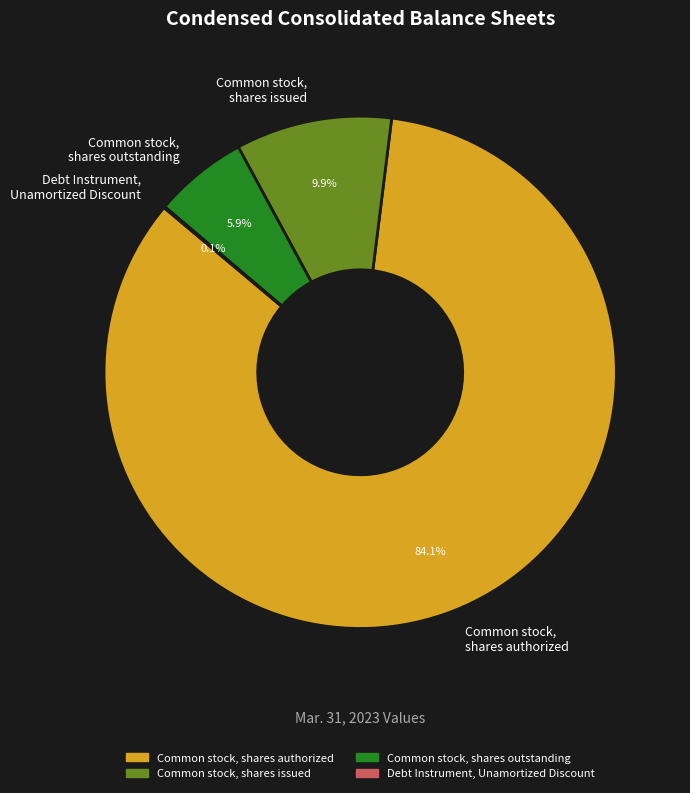

What percentage is the Common stock, shares authorized slice, to the nearest percent?

84%